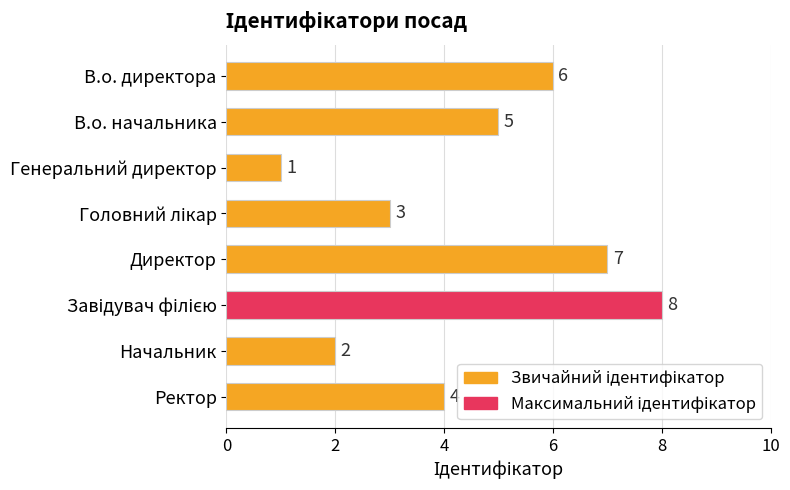

What is the label of the 7th bar from the top?

Начальник